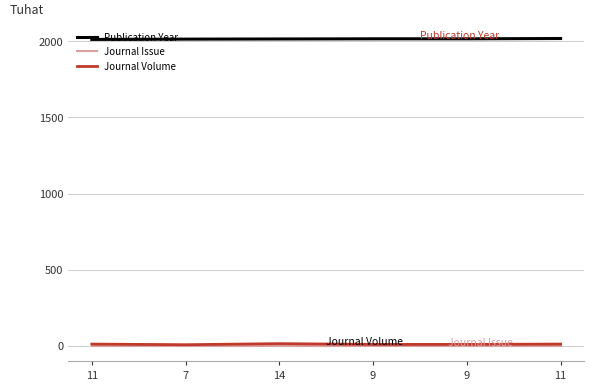

Reading right to left, transcribe all the data shown in this chart.

Publication Year: 2018	2016	2016	2015	2014	2012
Journal Issue: 1	1	1	1	1	1
Journal Volume: 11	9	9	14	7	11